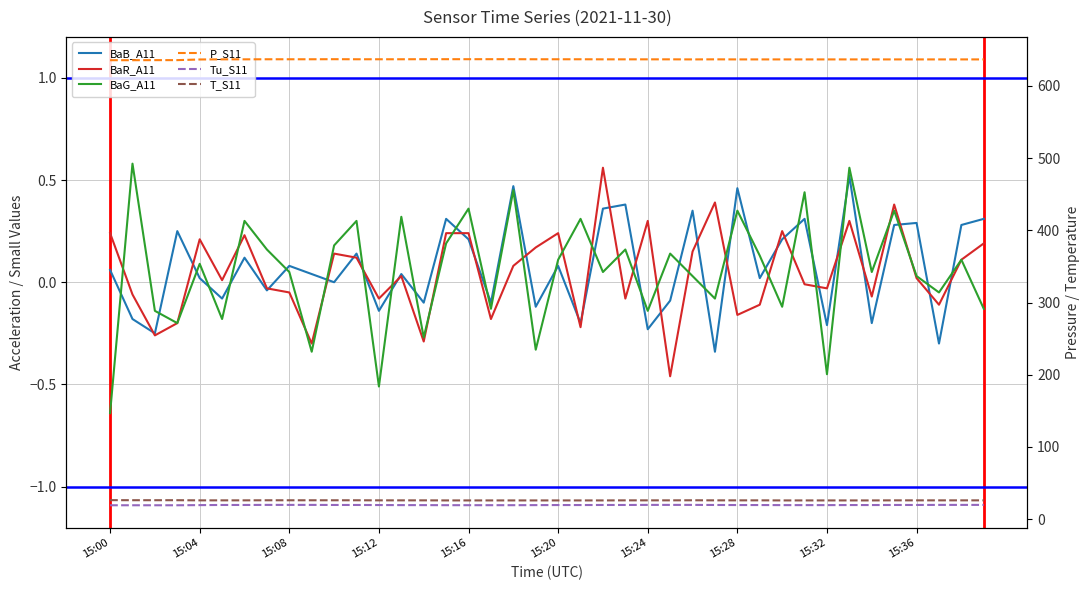

Which series has the largest total across all categories?

P_S11